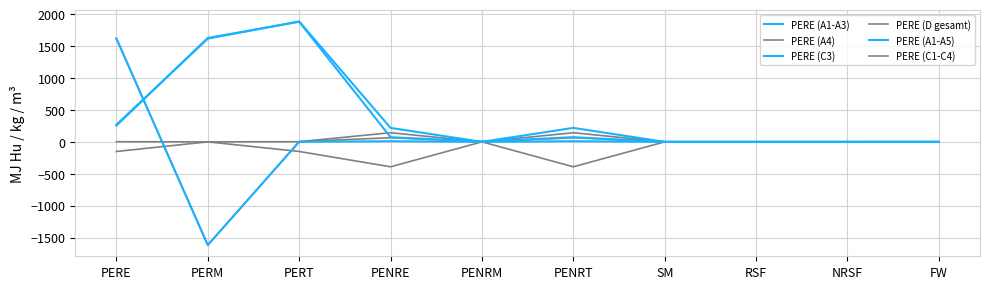

What is the greatest value displayed?

1886.8